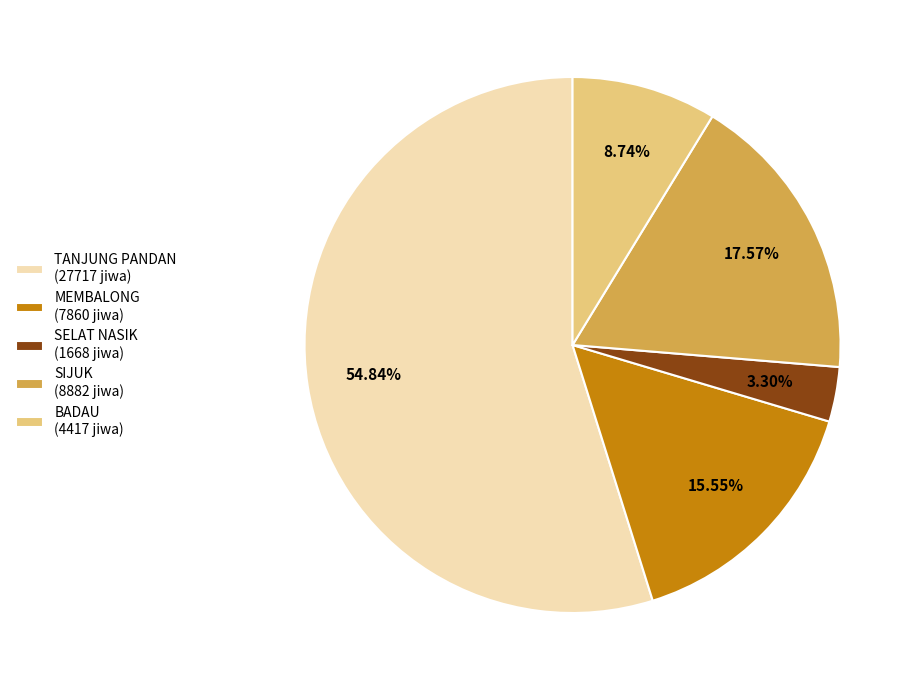

Which slice represents more than half of the pie?

TANJUNG PANDAN